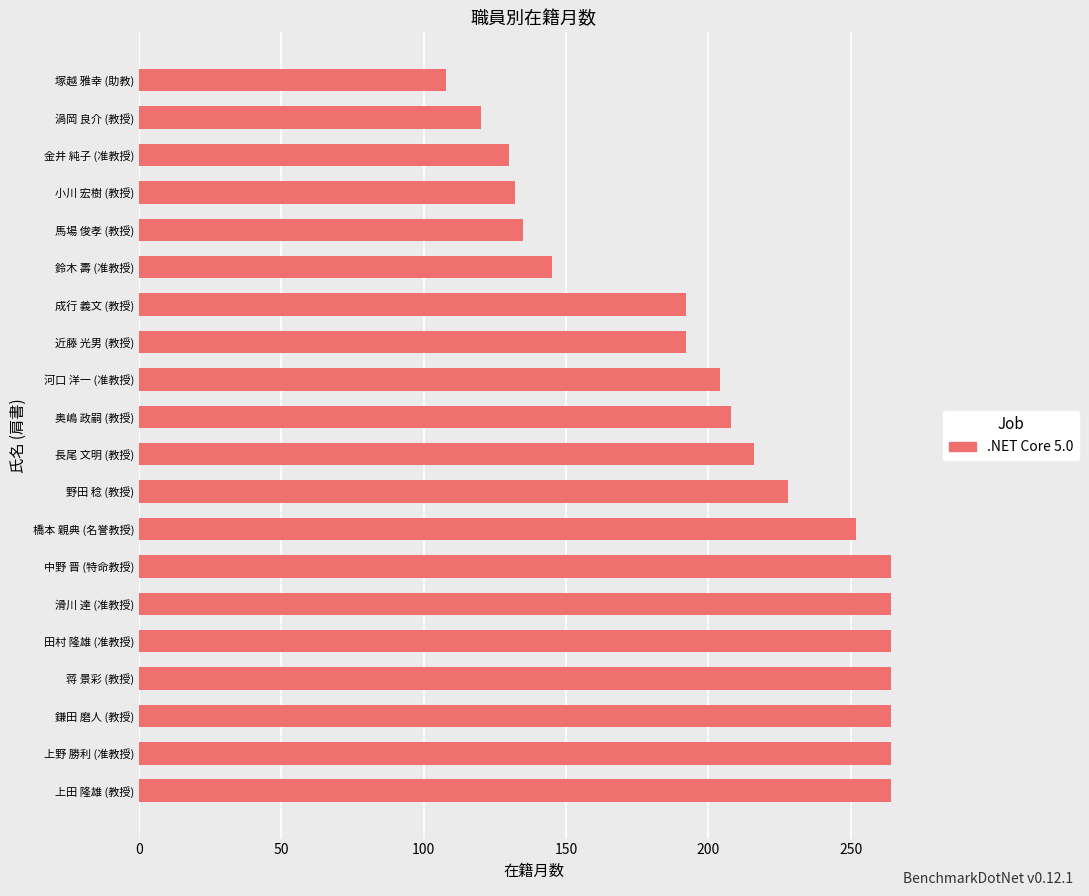

What is the sum of all values?

4110